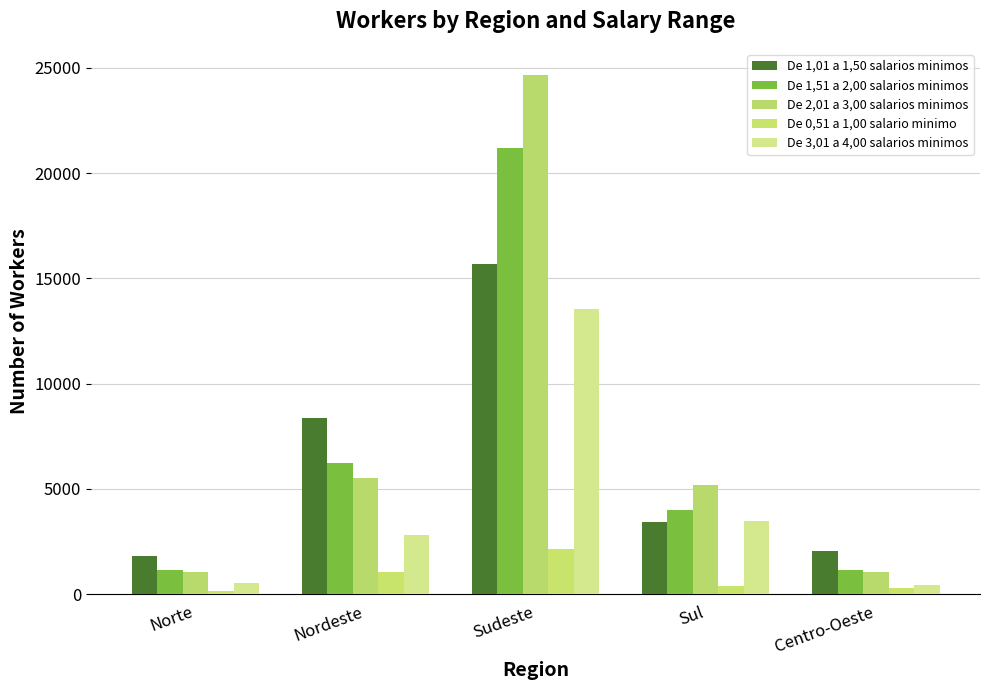

At which category is the sum across all series the highest?

Sudeste